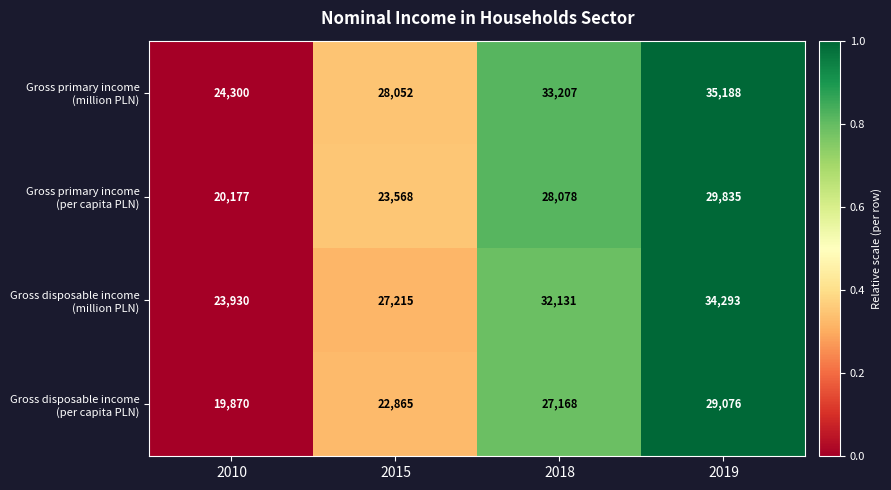

Which label corresponds to the smallest value in the chart?

2010